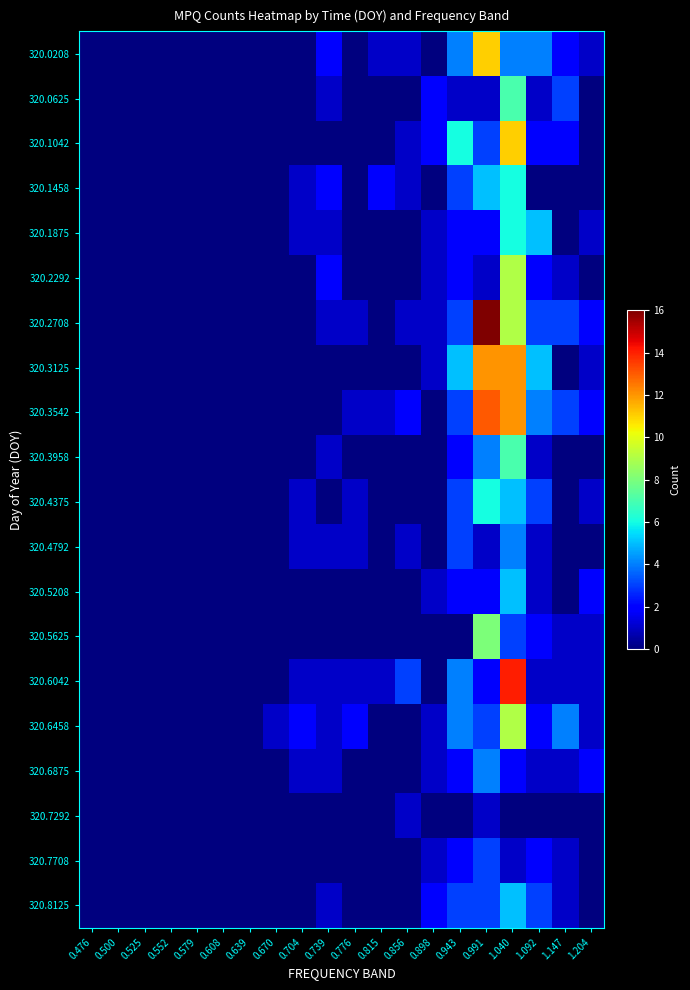

At how many categories does at least one series exceed 11?

2